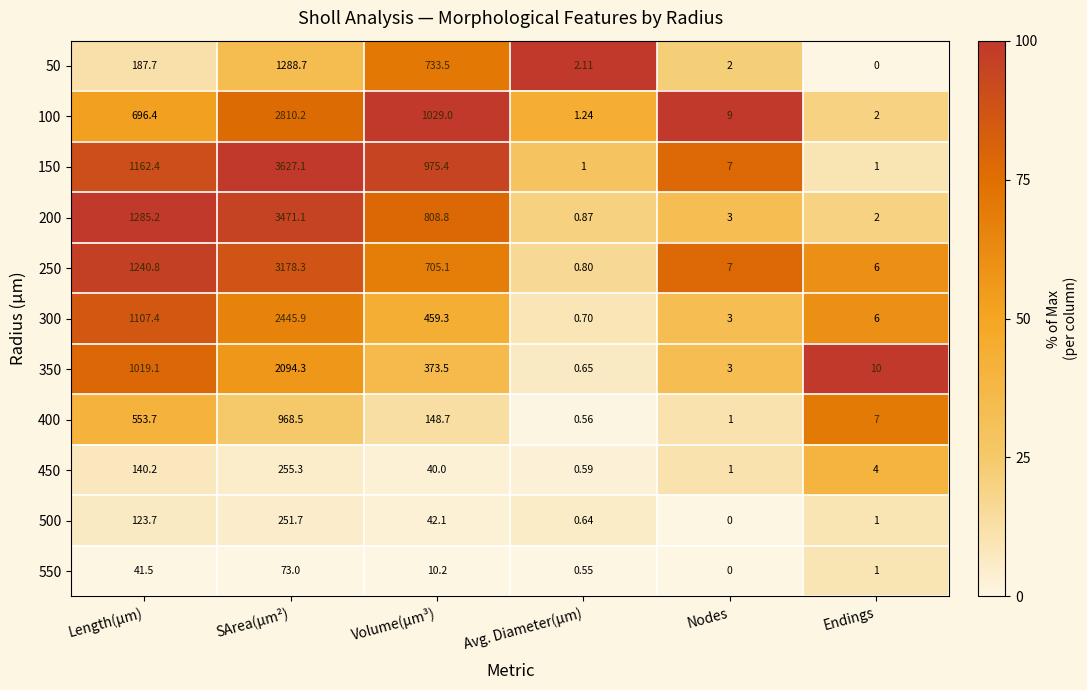

At which category is the sum across all series the highest?

SArea(µm²)